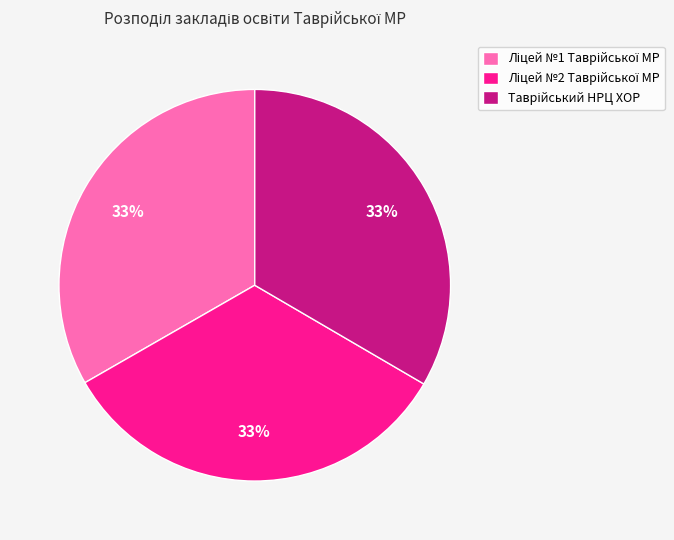

How many segments does this pie chart have?

3